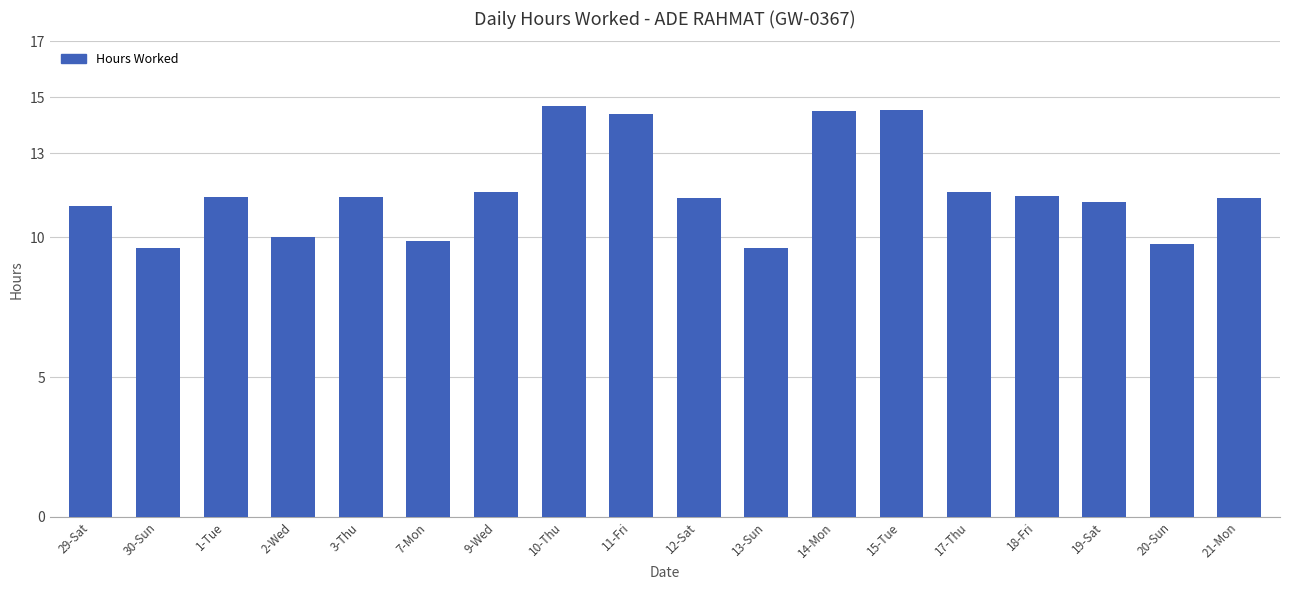

The value at 21-Mon is 4.9. True or false?

False